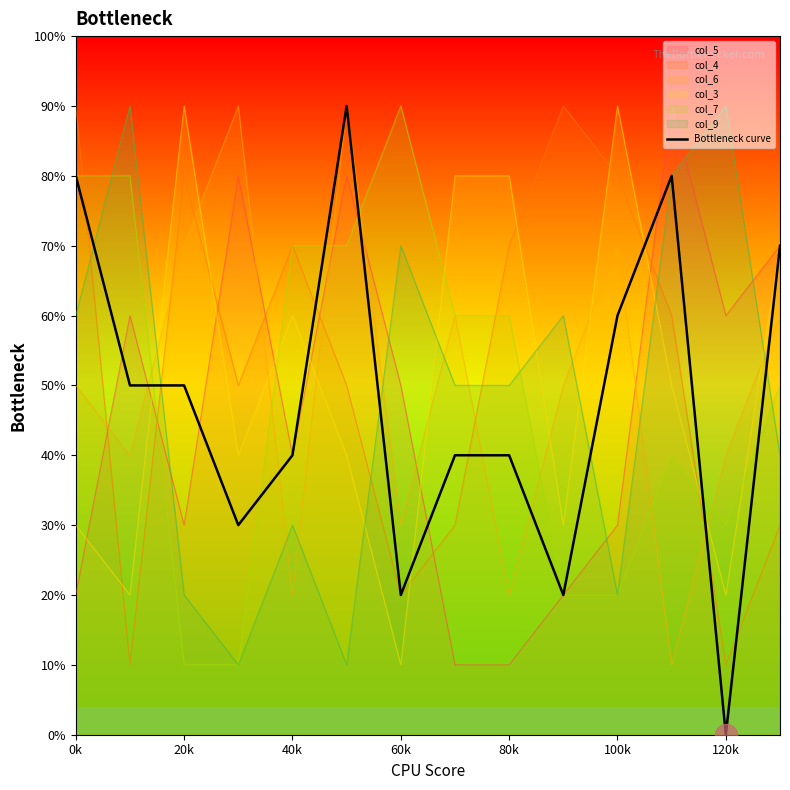

Does the chart display data point markers on the line(s)?

No